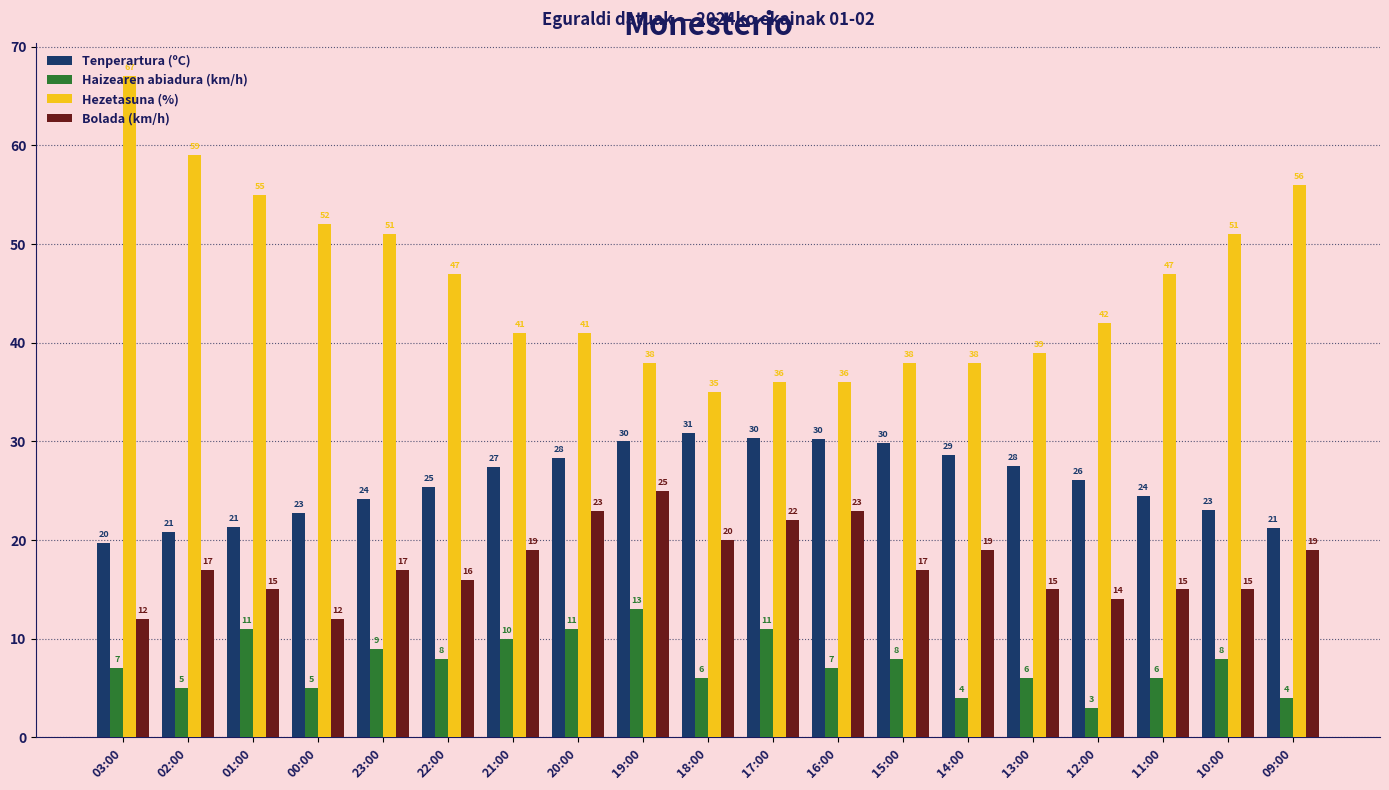

How many values in the Tenperartura (ºC) series are below 26?

9